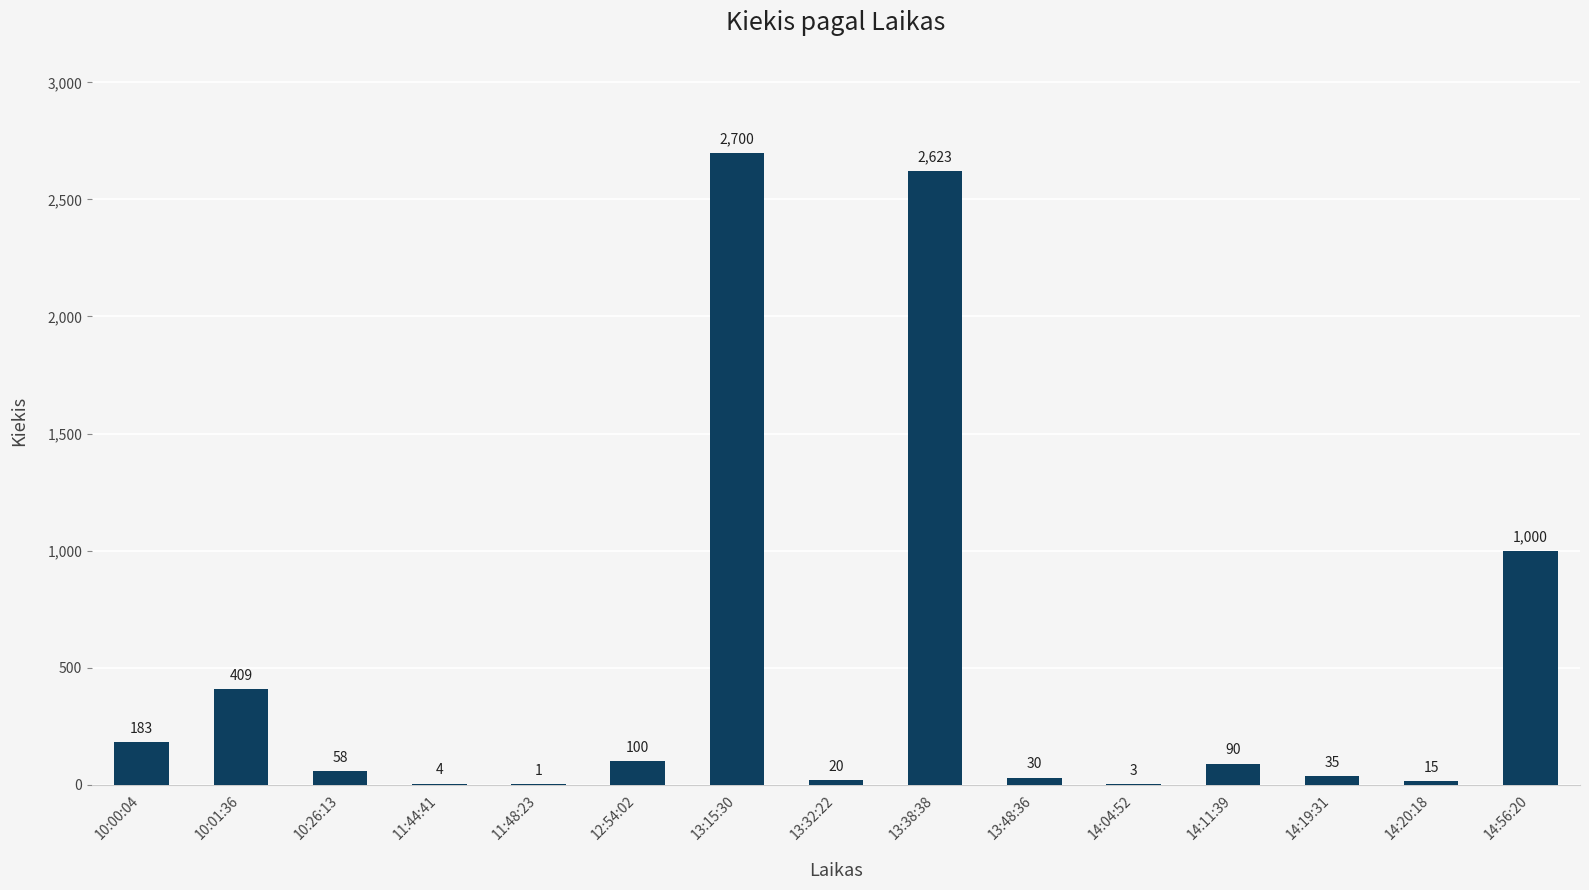

What is the greatest value displayed?

2700